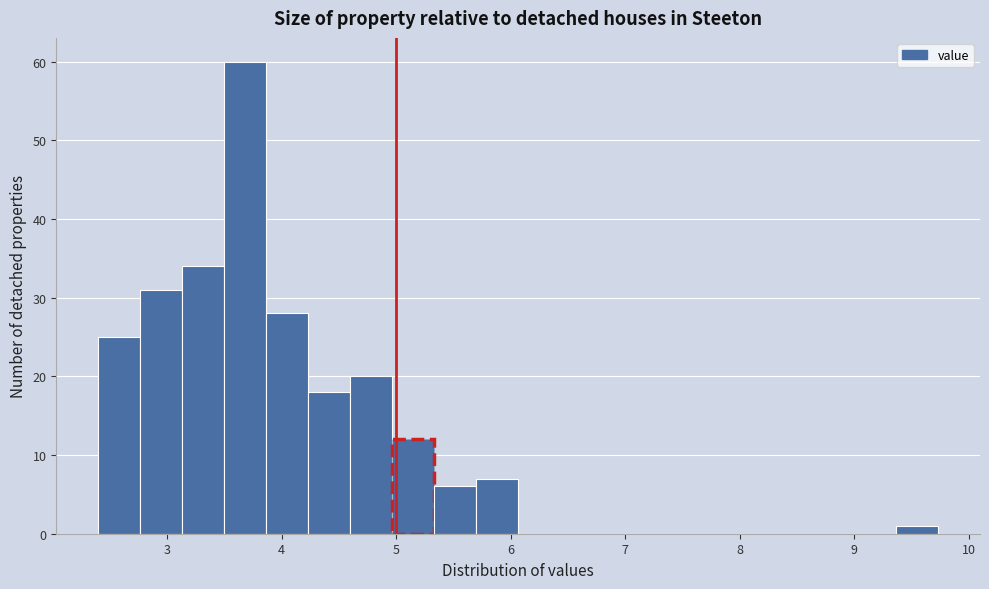

Around what value on the x-axis is the tallest bar? Give the approximate position of its centre, as read against the axis.

3.7